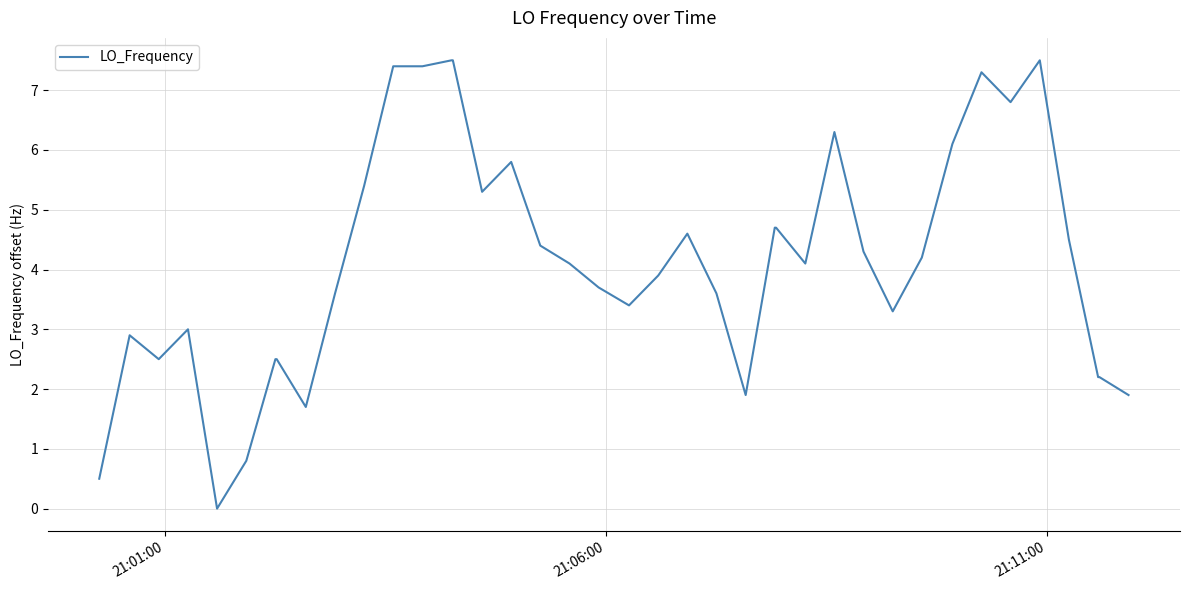

What is the maximum value shown in the chart?

7.5